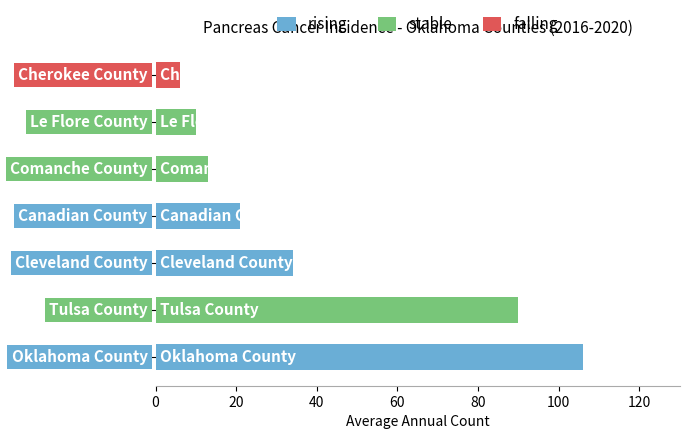

How many data points does each series have?

7